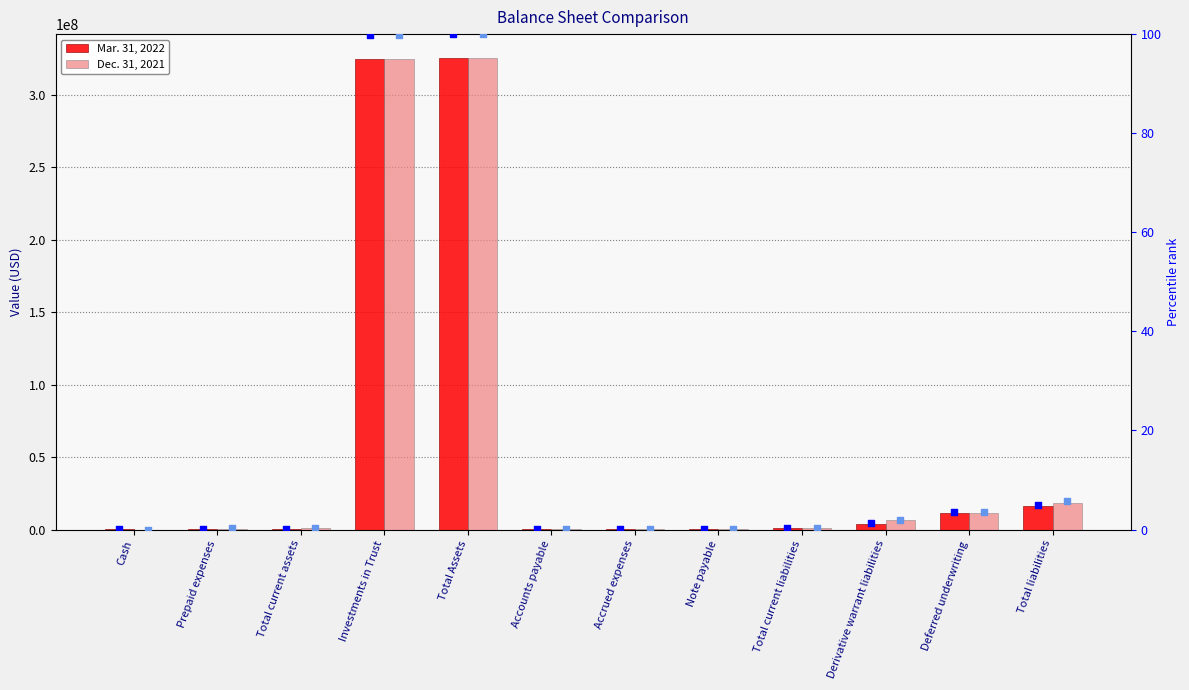

Which series contains the lowest Y value?

percentile rank (Dec)